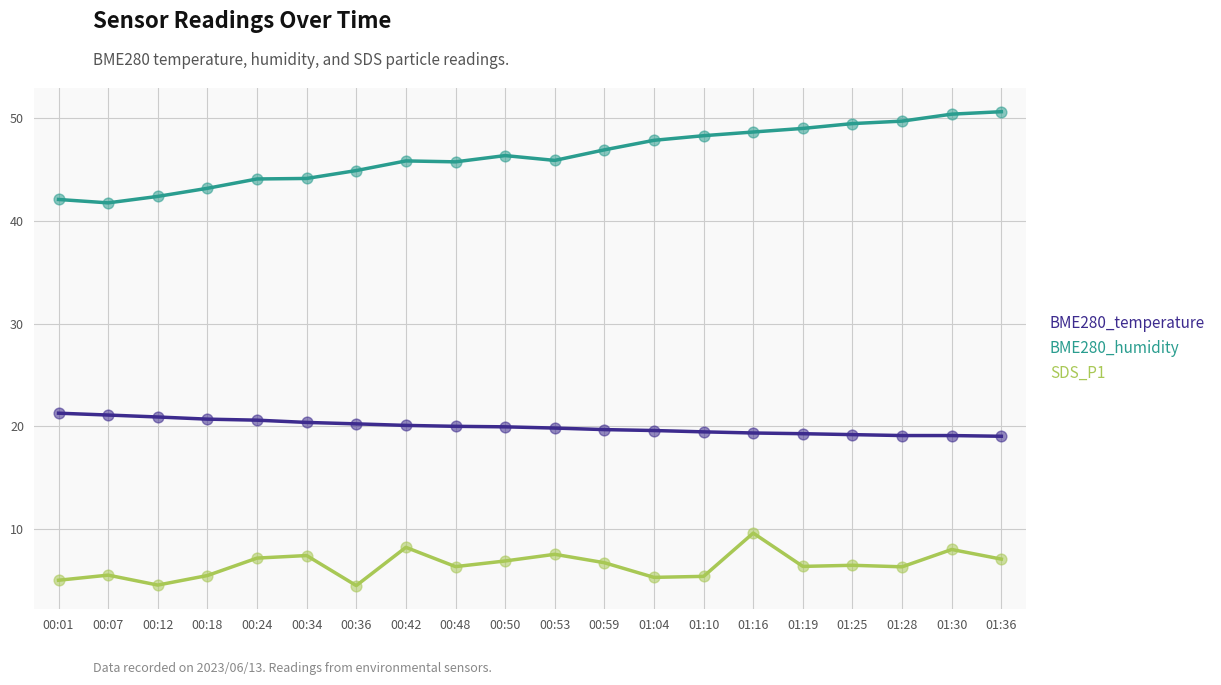

What is the total value across all series at 00:01?

68.3